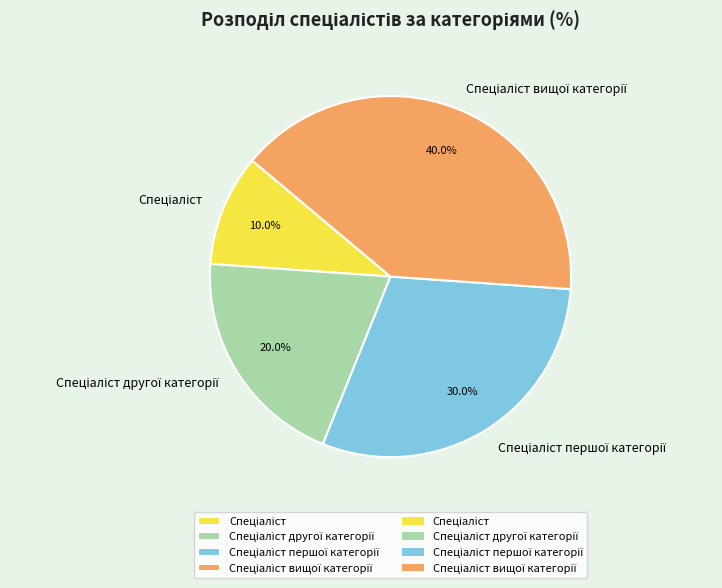

Is there any slice that represents more than half of the pie?

No